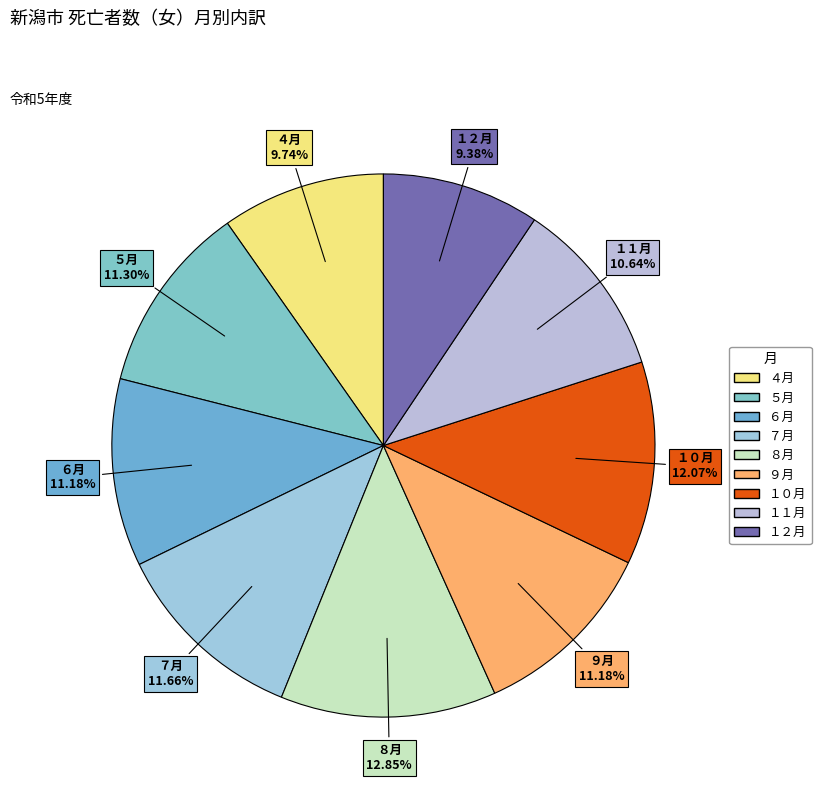

What percentage is the ５月 slice, to the nearest percent?

11%